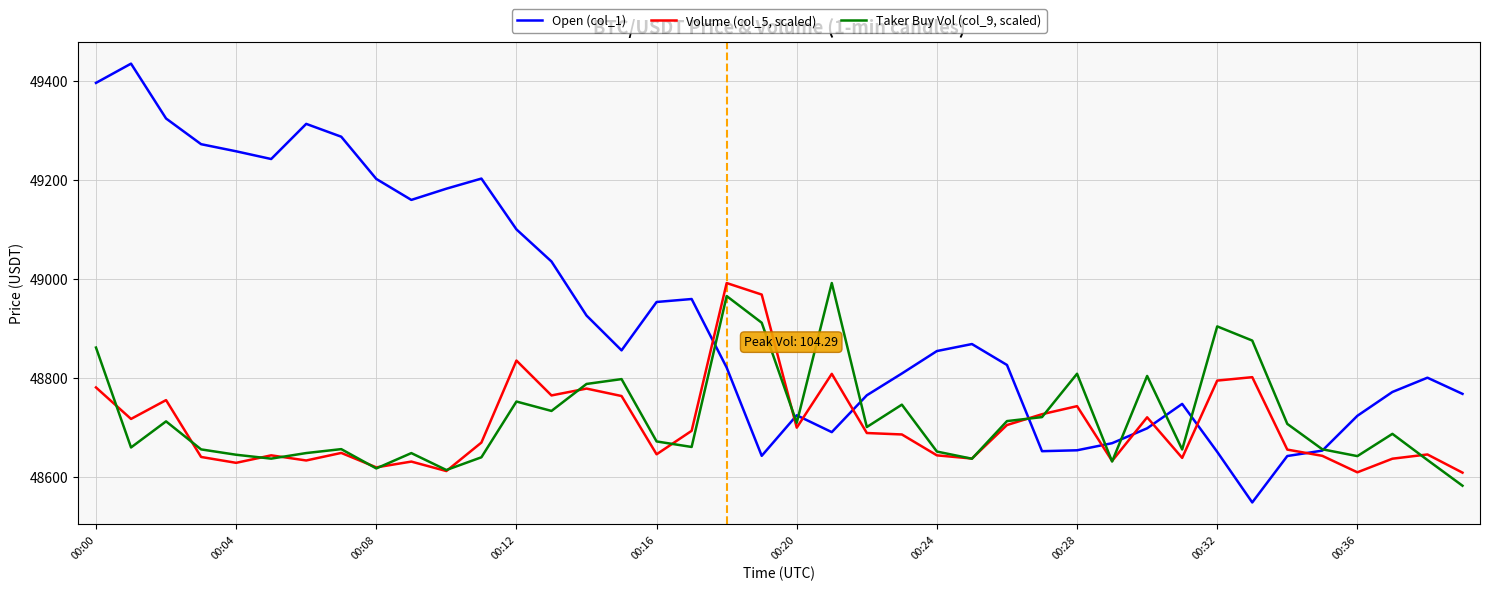

Which series has the widest spread of values?

Open (col_1)